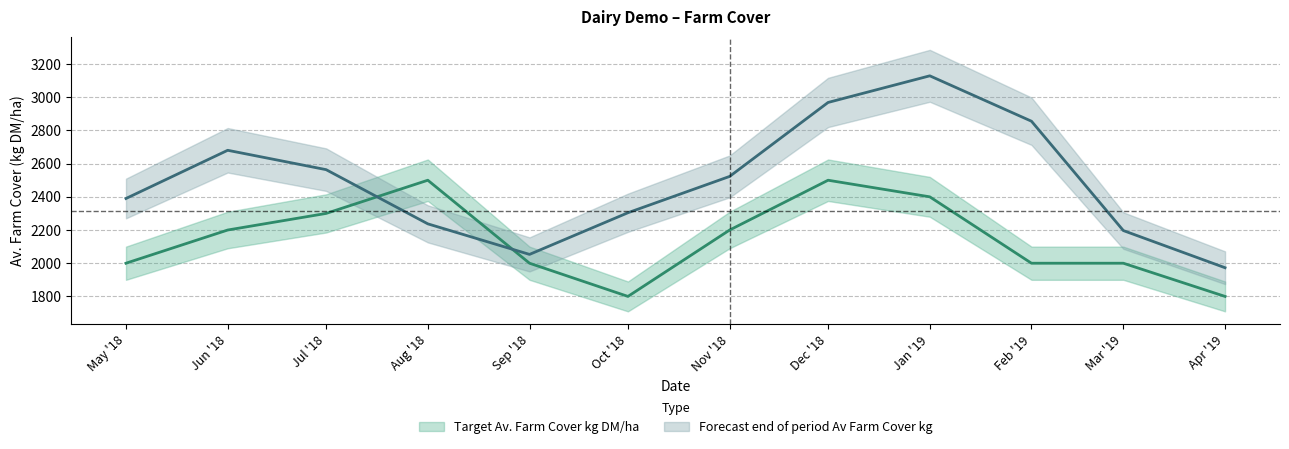

In Forecast end of period Av Farm Cover kg, how many points are lower than both neighbors (excluding endpoints)?

1